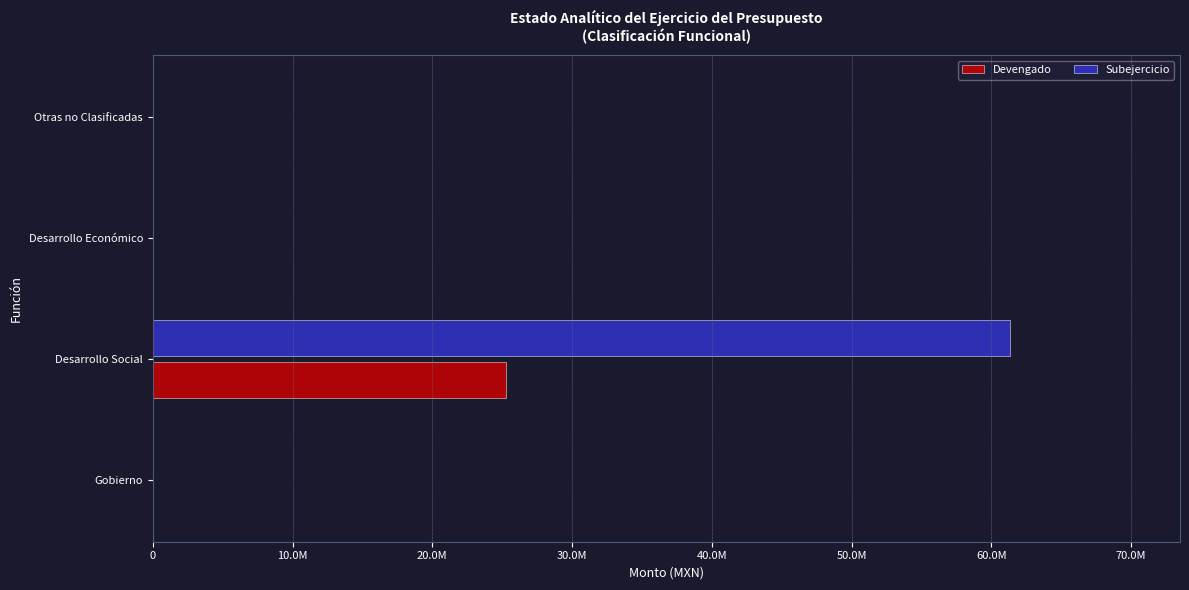

What is the sum of all Devengado values?

25300279.2